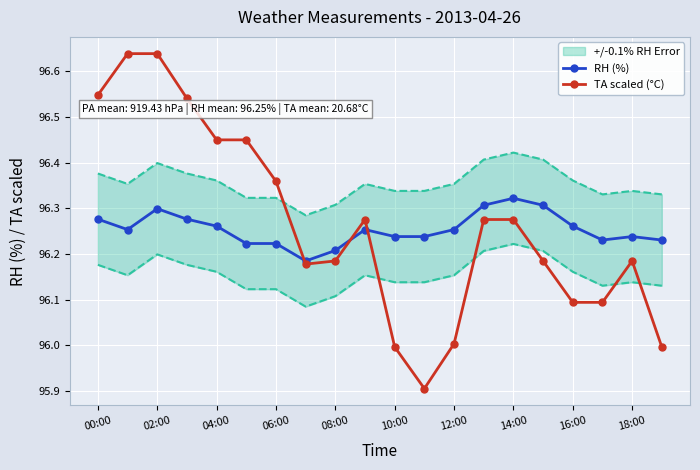

What is the sum of all TA scaled (°C) values?

1925.3